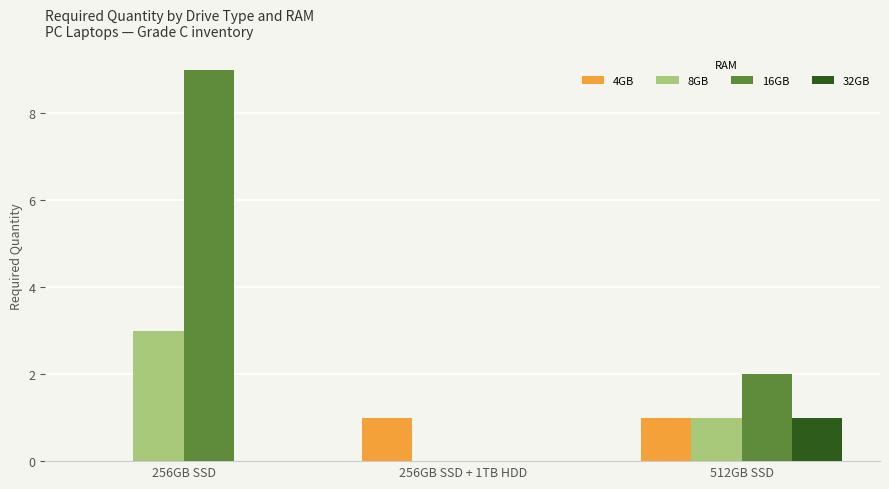

Count the number of categories in the chart.

3